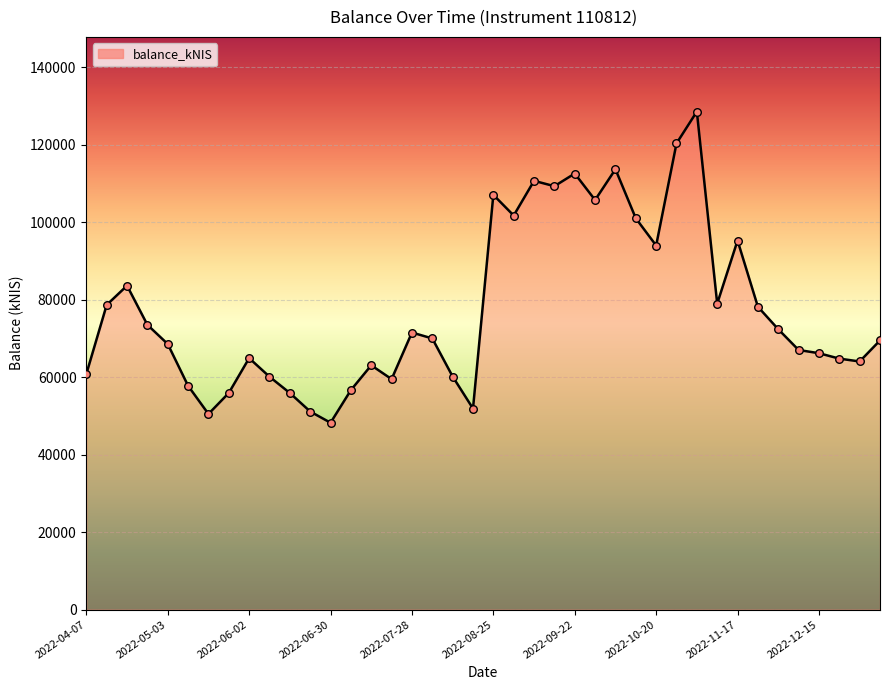

What is the difference between the maximum and minimum values?

80332.1